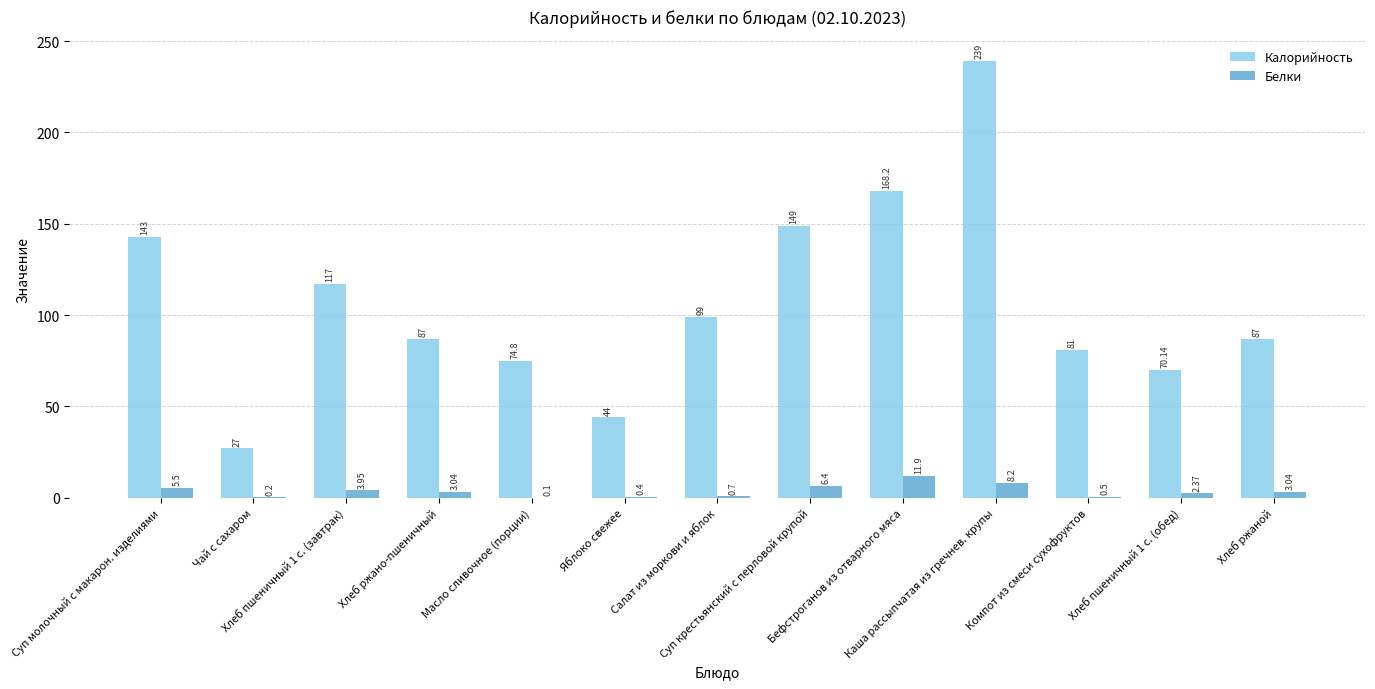

Which series has the largest total across all categories?

Калорийность